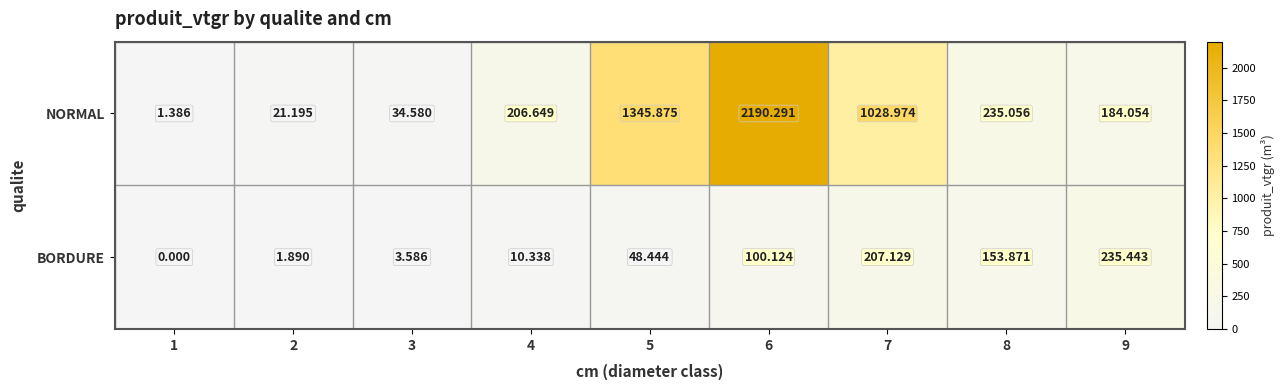

Which series has the largest range (max minus min)?

NORMAL